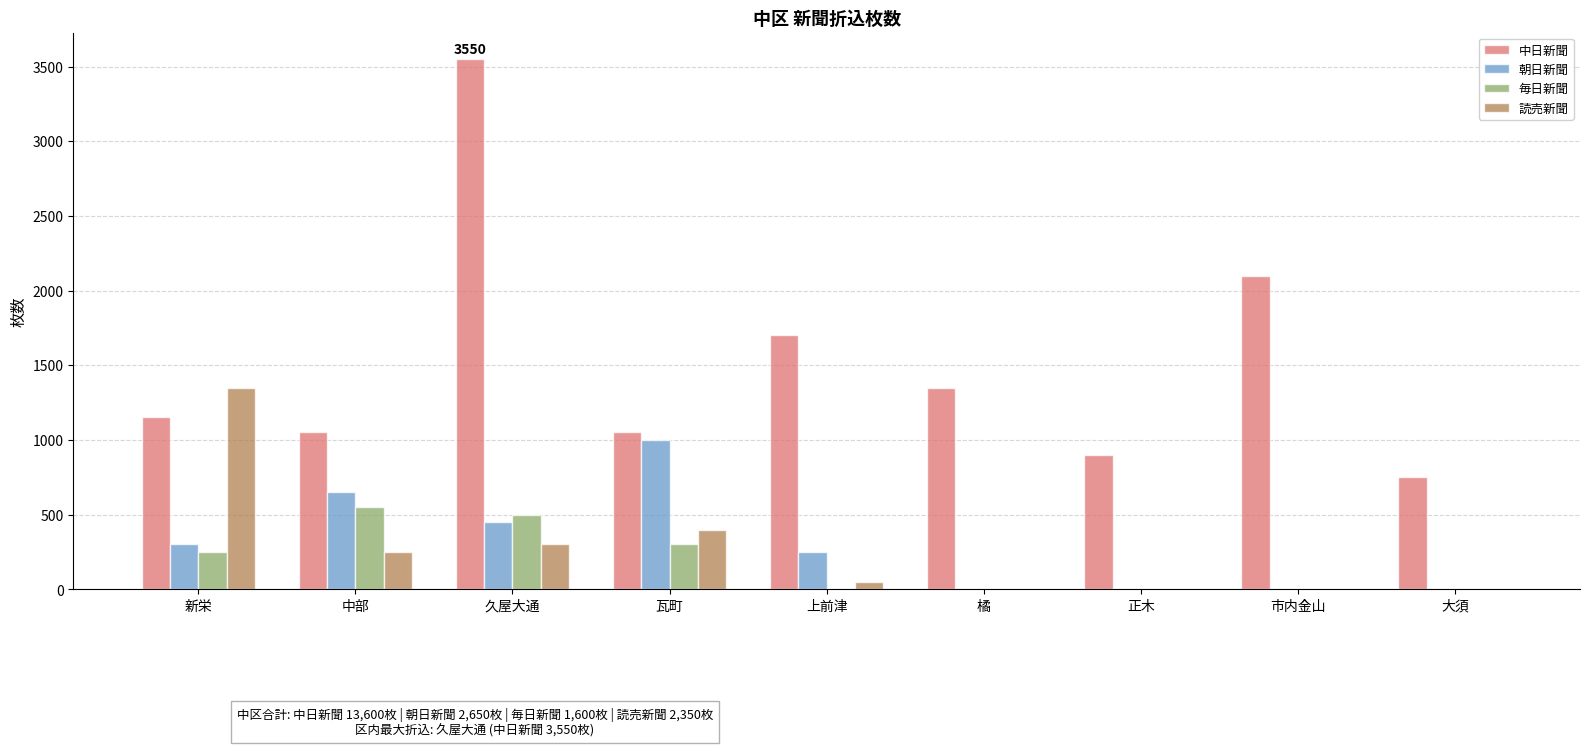

Is it true that 読売新聞 equals 0 at 大須?

True